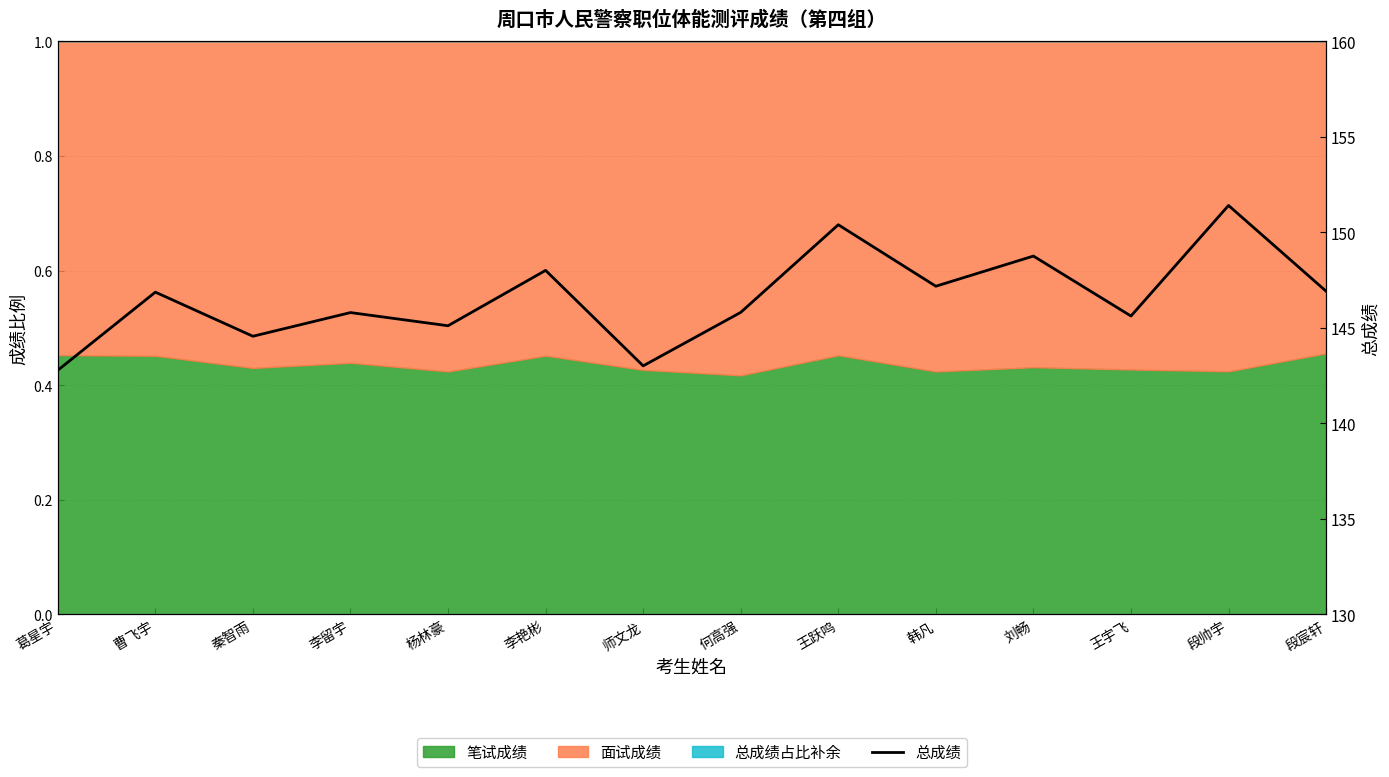

The chart shows a value of 151.4 at 段帅宇. True or false?

True